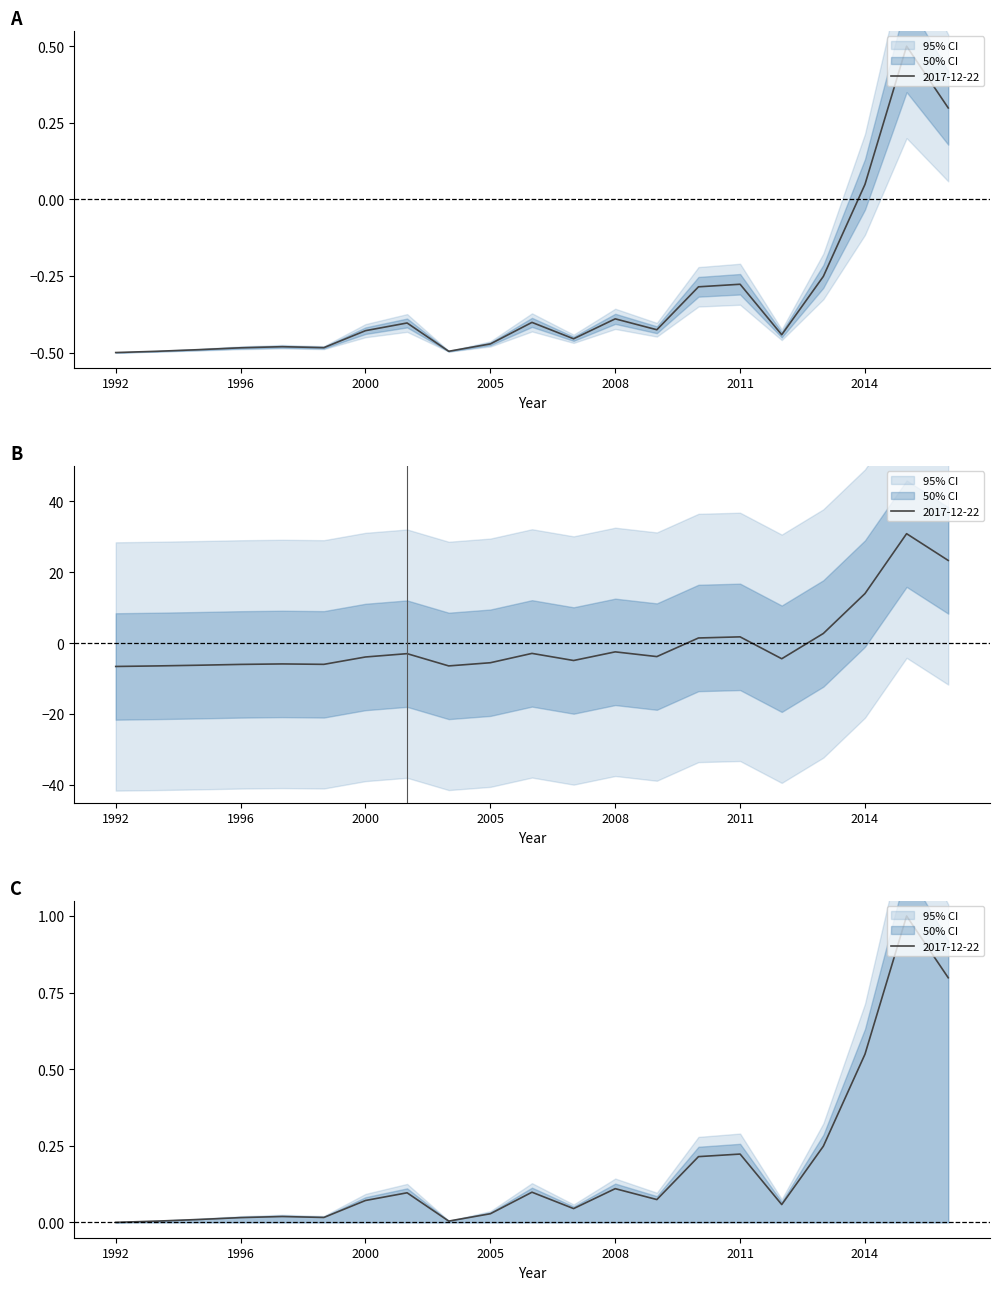

The value of 2017-12-22 at 2005 is -0.5. True or false?

True